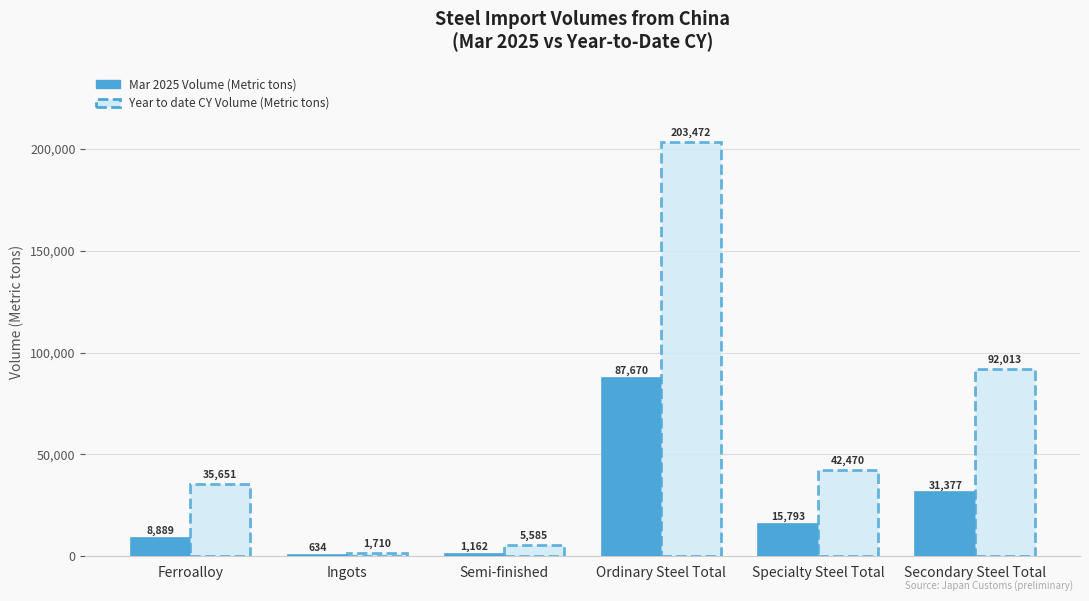

The value of Mar 2025 Volume (Metric tons) at Ordinary Steel Total is 87670.4. True or false?

True